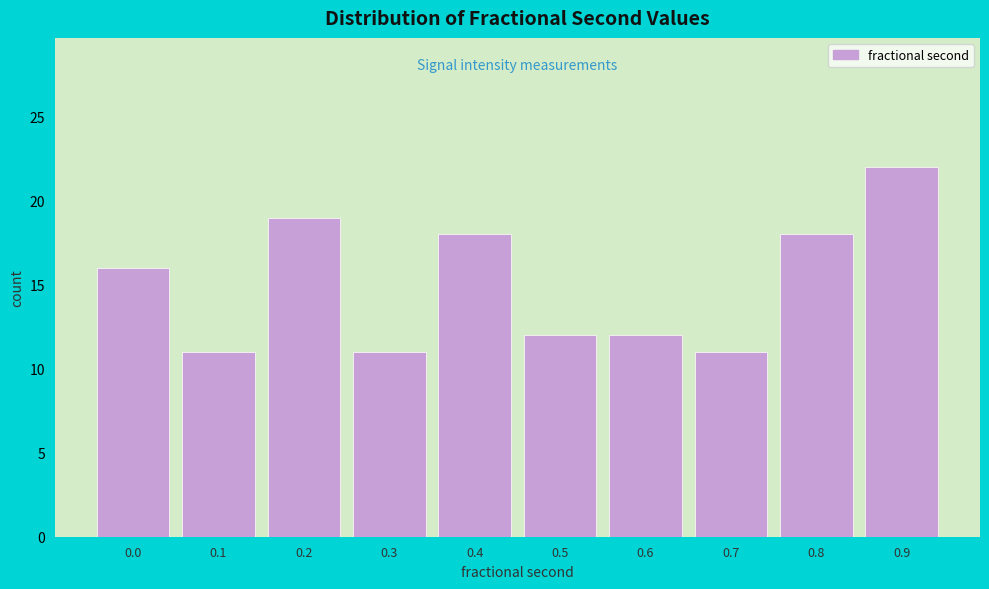

Reading right to left, what are all the values shown in this chart?

0.9=22	0.8=18	0.7=11	0.6=12	0.5=12	0.4=18	0.3=11	0.2=19	0.1=11	0.0=16